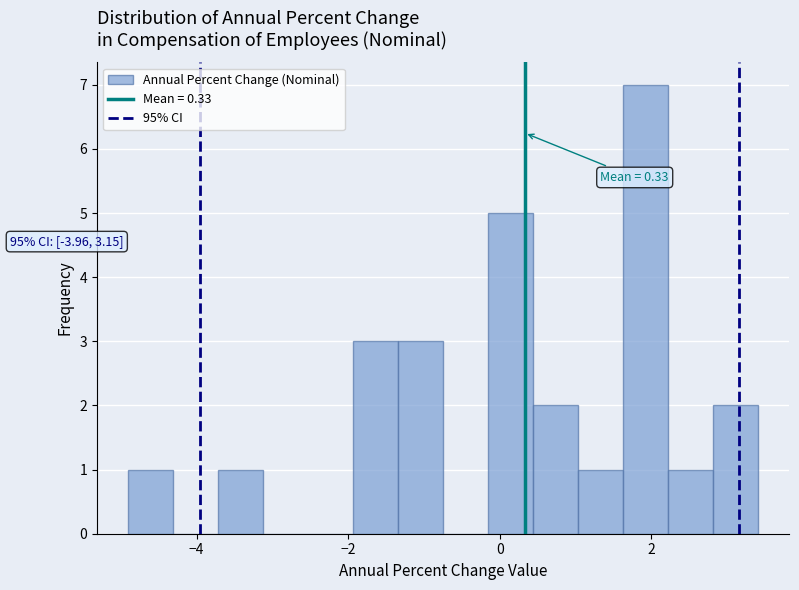

Around what value on the x-axis is the tallest bar? Give the approximate position of its centre, as read against the axis.

2.0